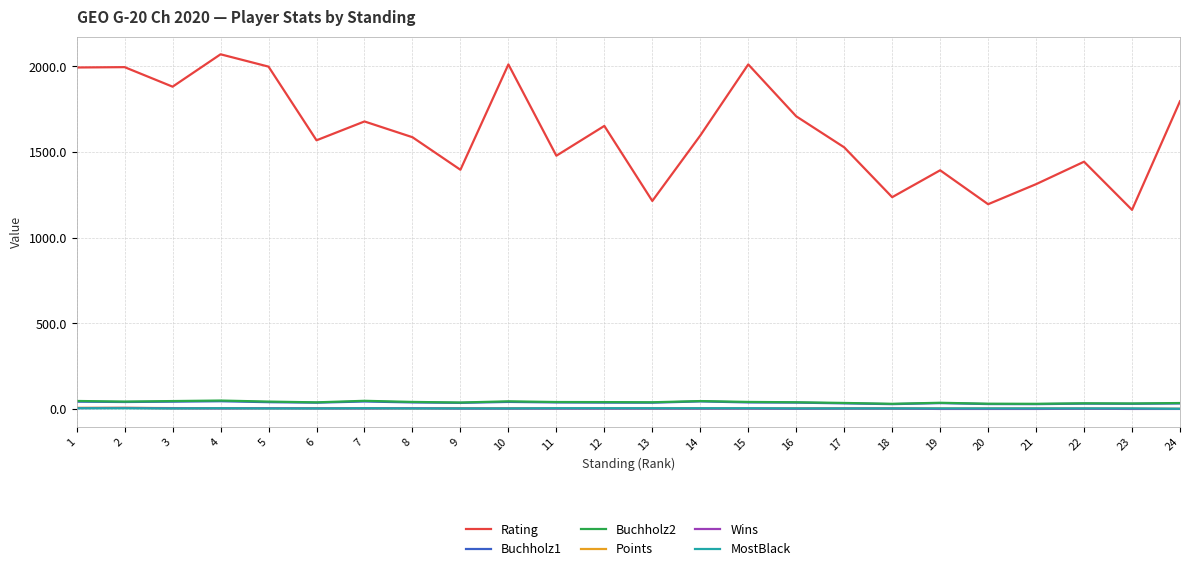

True or false: Points and Rating intersect in this chart.

False